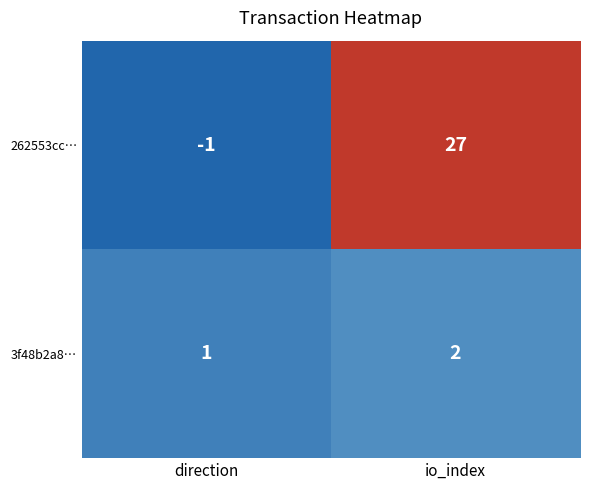

What is the maximum value shown in the chart?

27